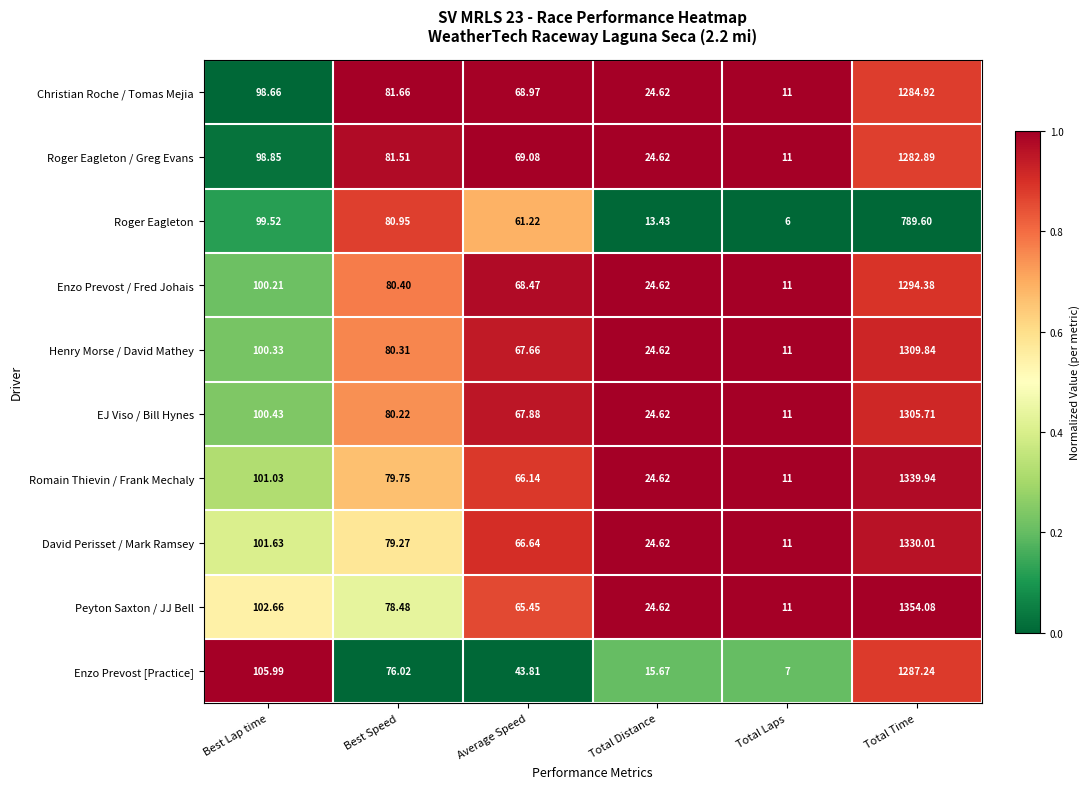

Which category has the lowest value across all series?

Total Laps